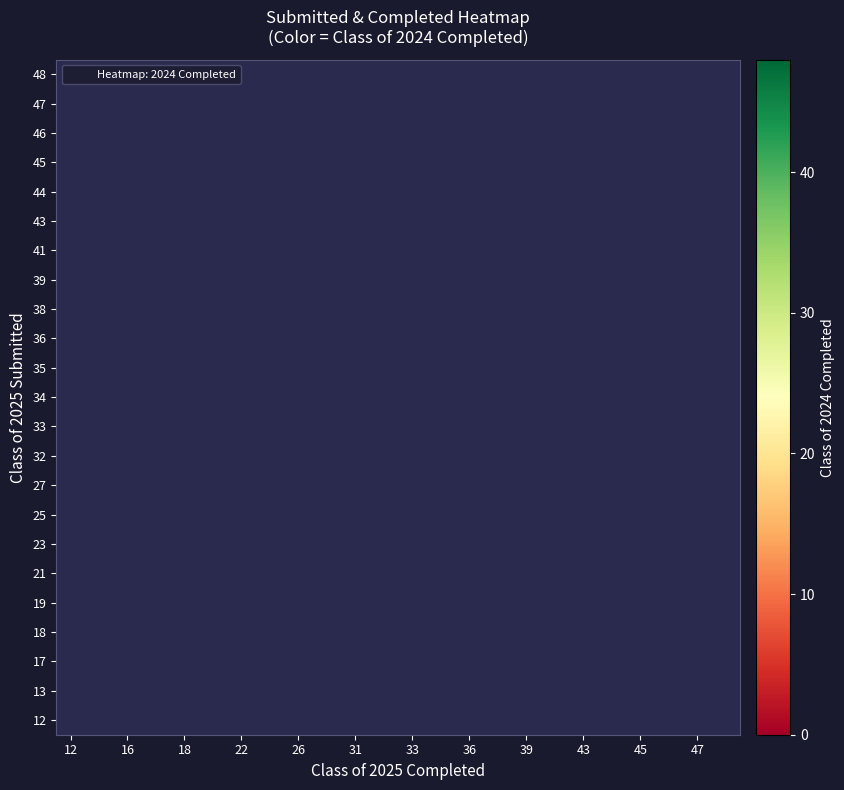

At how many categories does at least one series exceed 0?

12